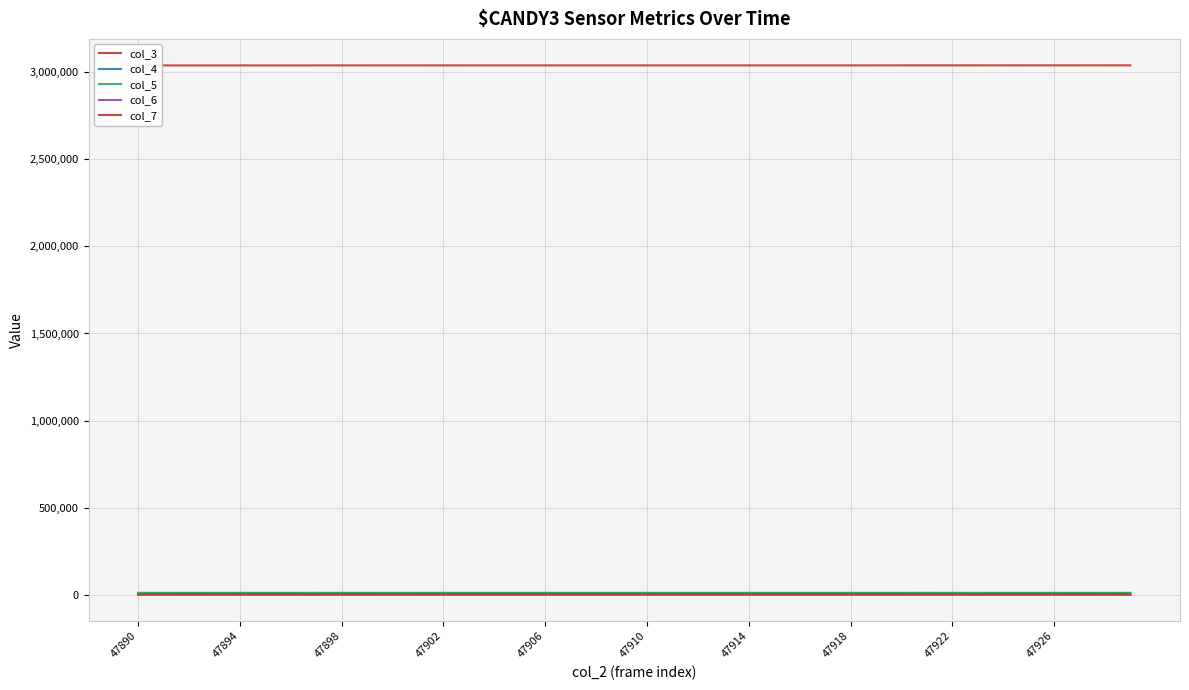

At which label does col_4 first exceed 9333?

47898